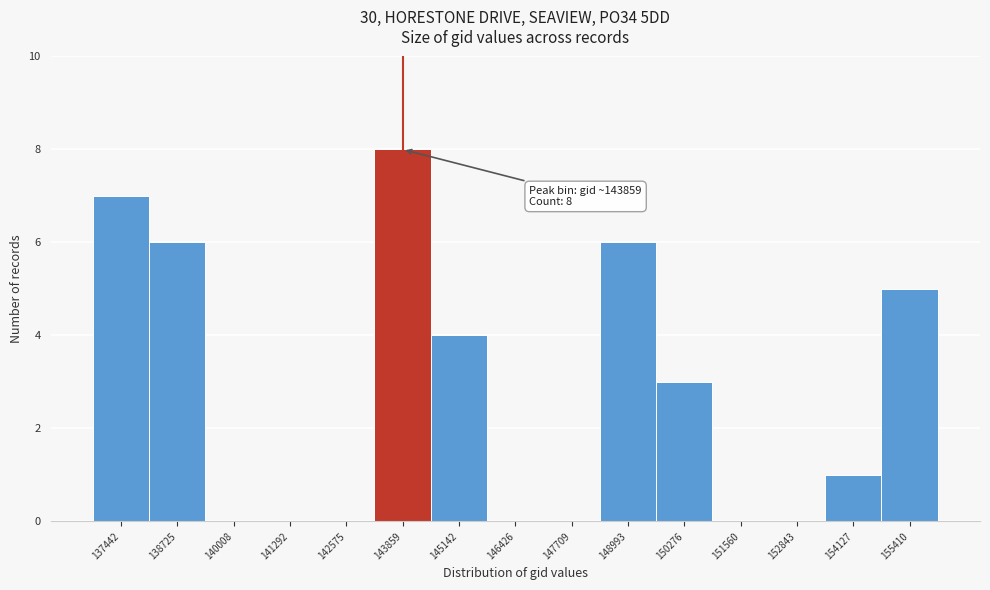

Reading right to left, what are all the values shown in this chart?

155410=5	154127=1	152843=0	151560=0	150276=3	148993=6	147709=0	146426=0	145142=4	143859=8	142575=0	141292=0	140008=0	138725=6	137442=7